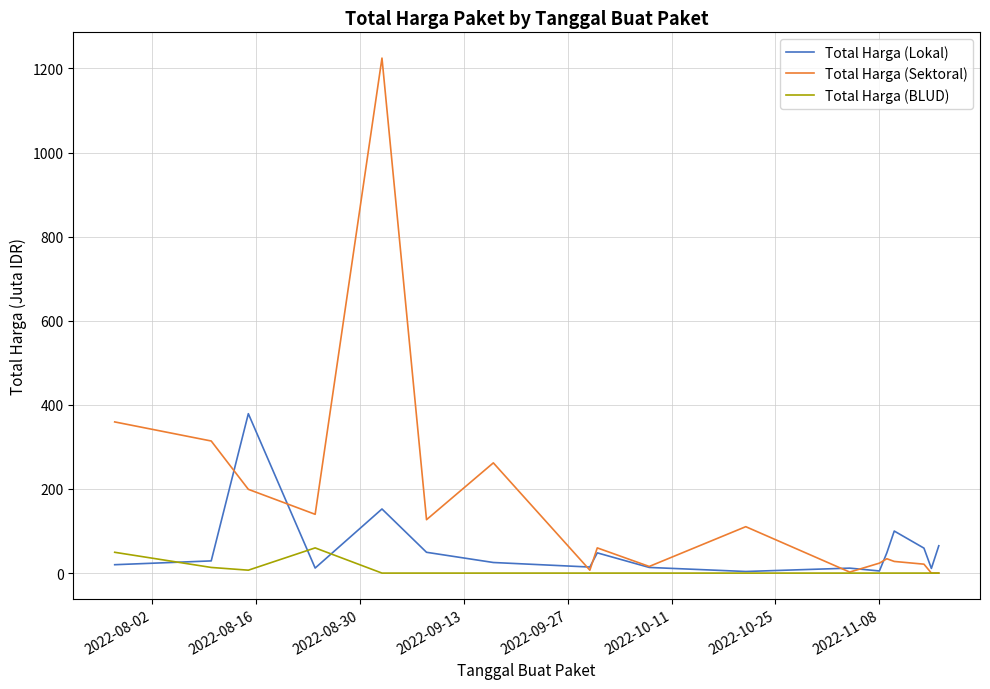

Which series has the largest total across all categories?

Total Harga (Sektoral)